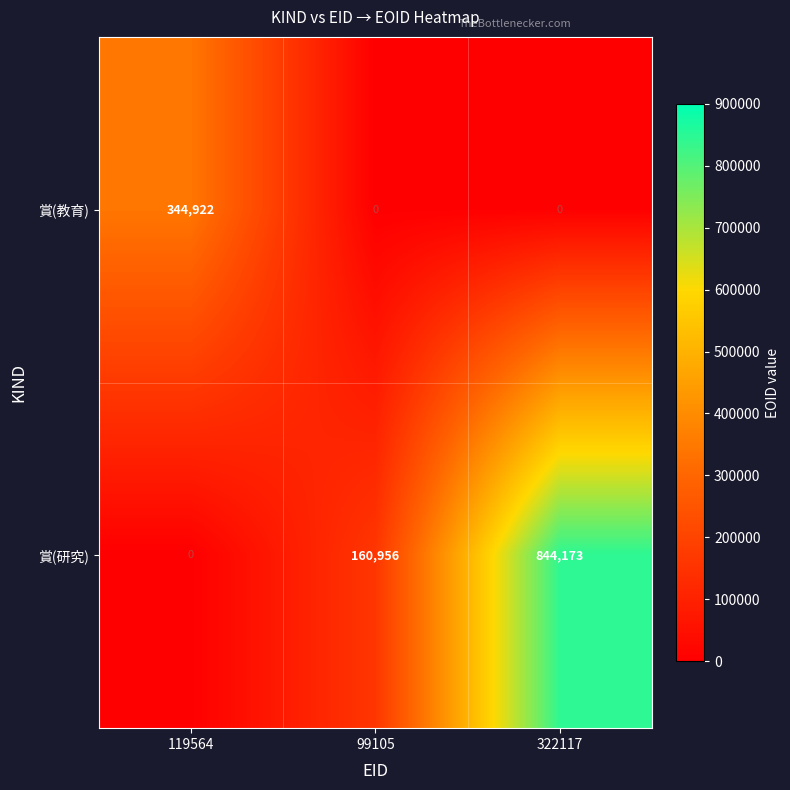

Which series has the largest total across all categories?

賞(研究)